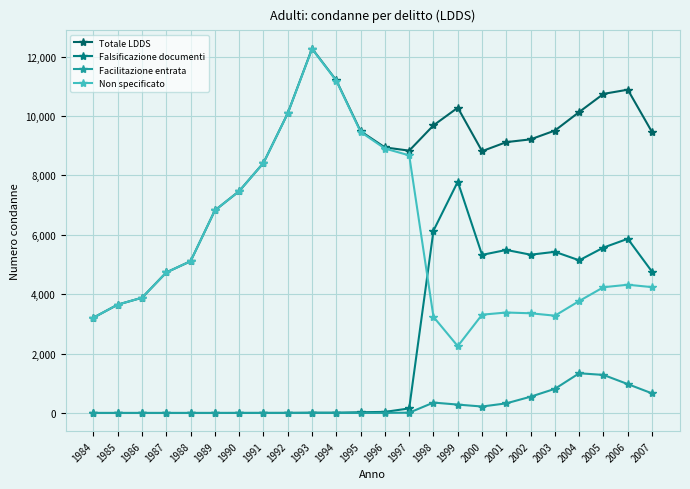

What is the total value across all series at 2000?

17668